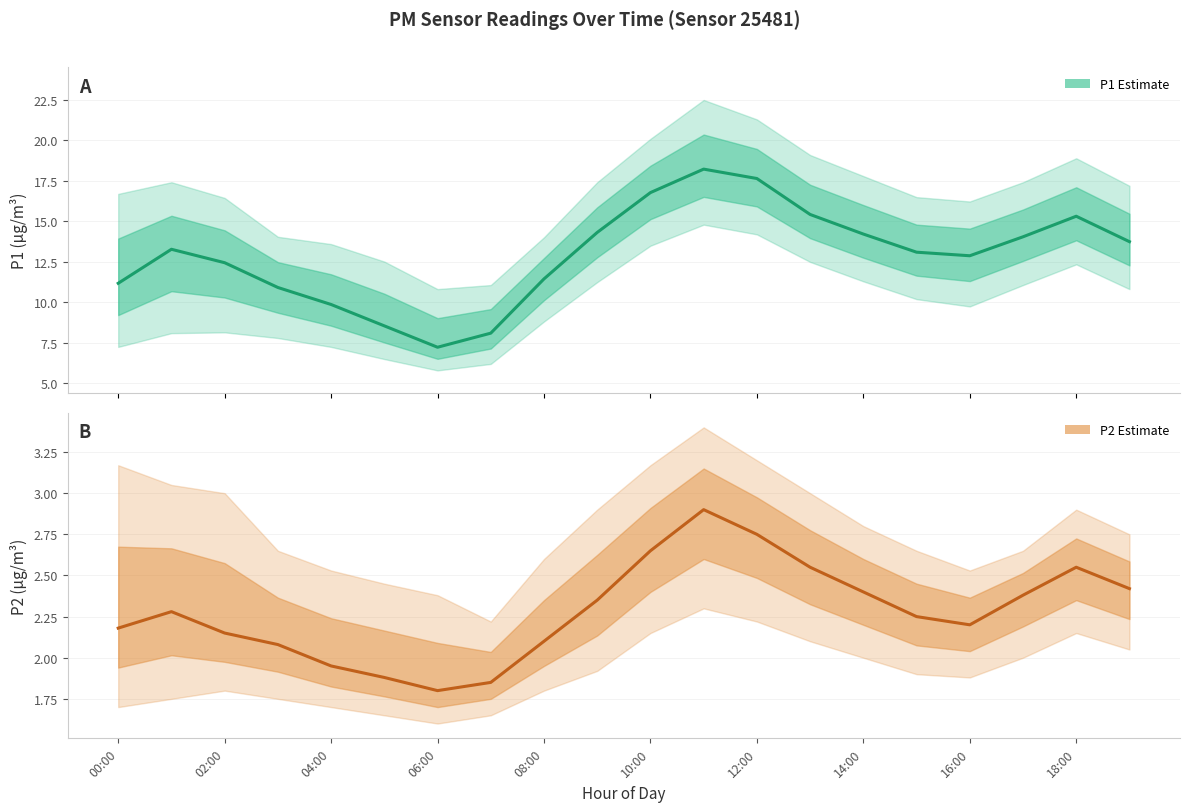

What is the sum of the P2 Estimate values at 08:00 and 10:00?

4.8